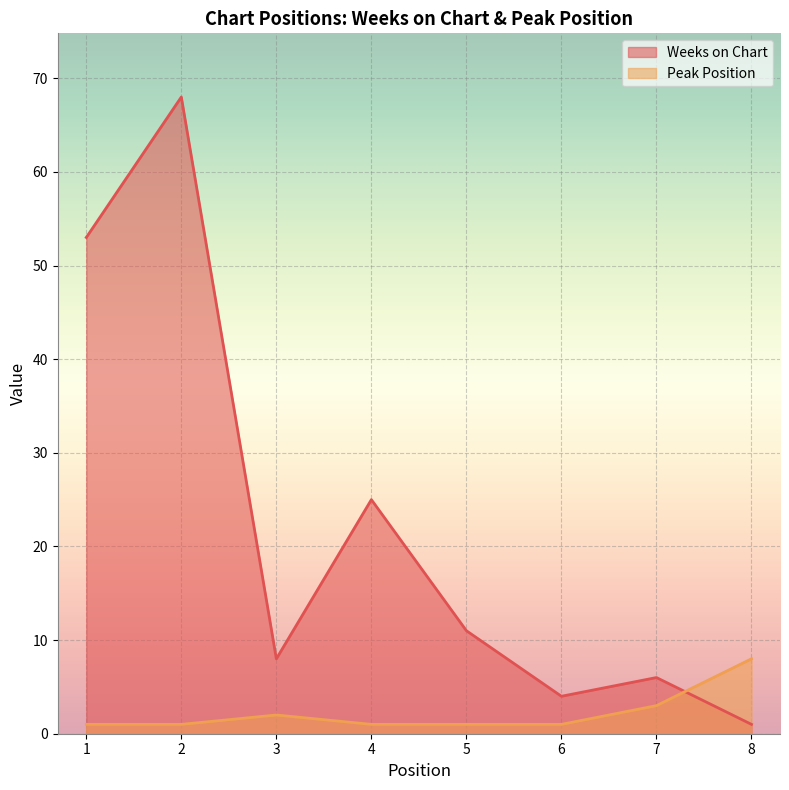

Between 2 and 4, which series saw the biggest shift?

Weeks on Chart